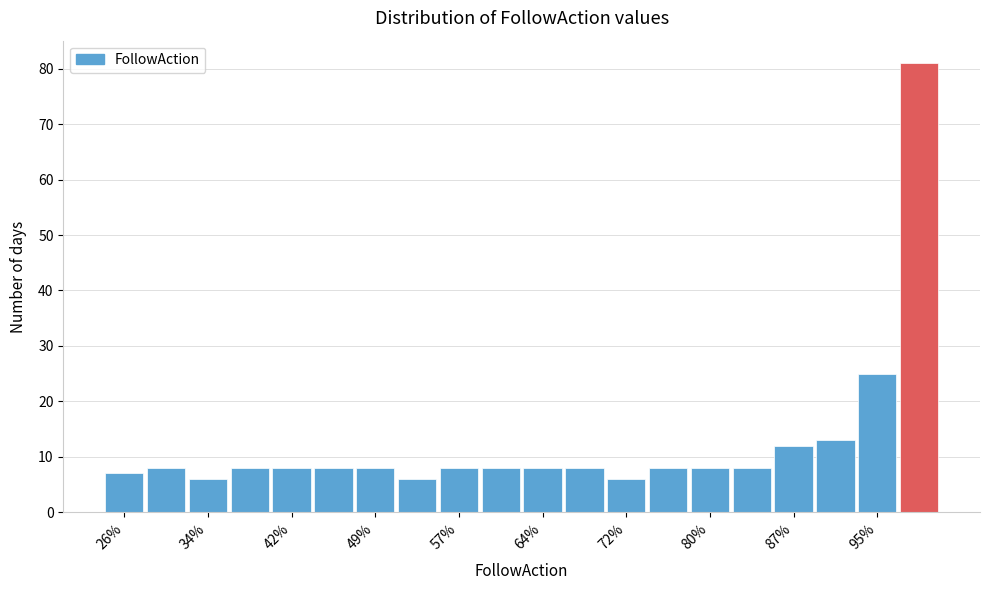

Read against the x-axis, roughly where is the centre of the tallest bar?

99